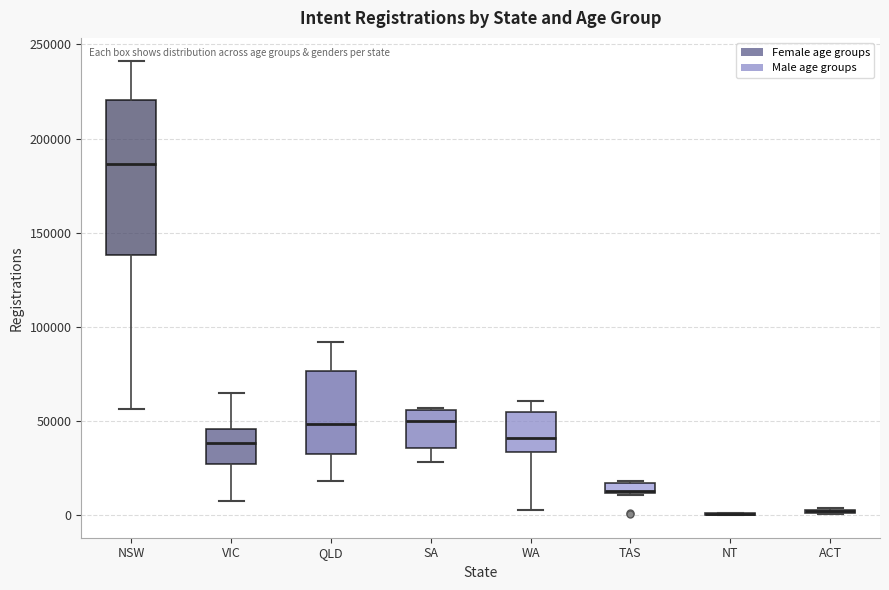

Which box is the tallest, from its lower edge to its upper edge?

NSW